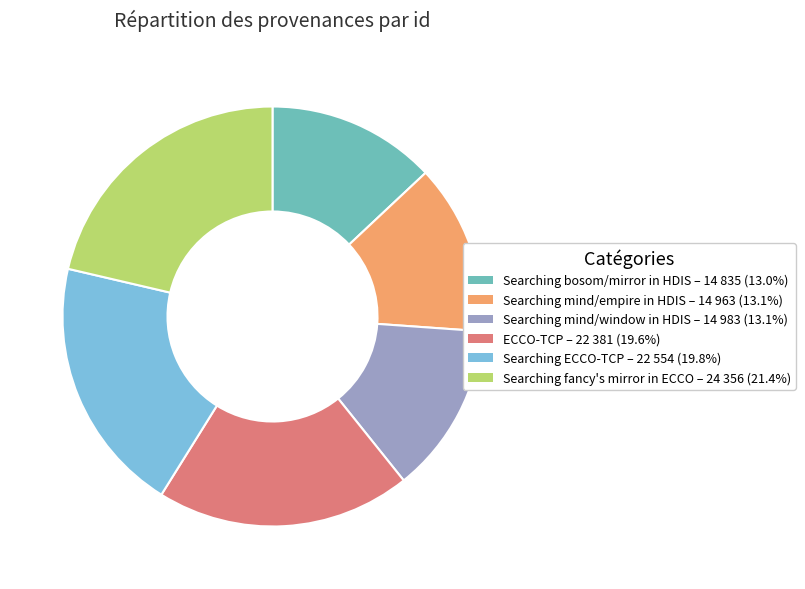

Does any single category account for the majority?

No